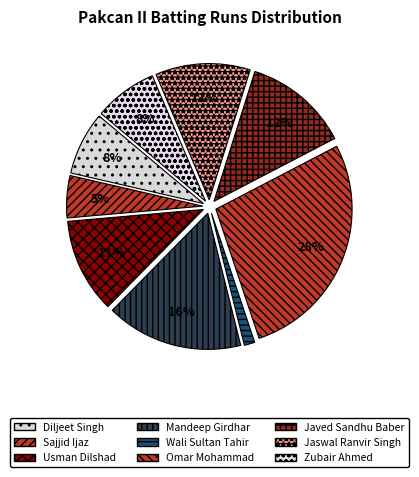

How many slices are in this pie chart?

9